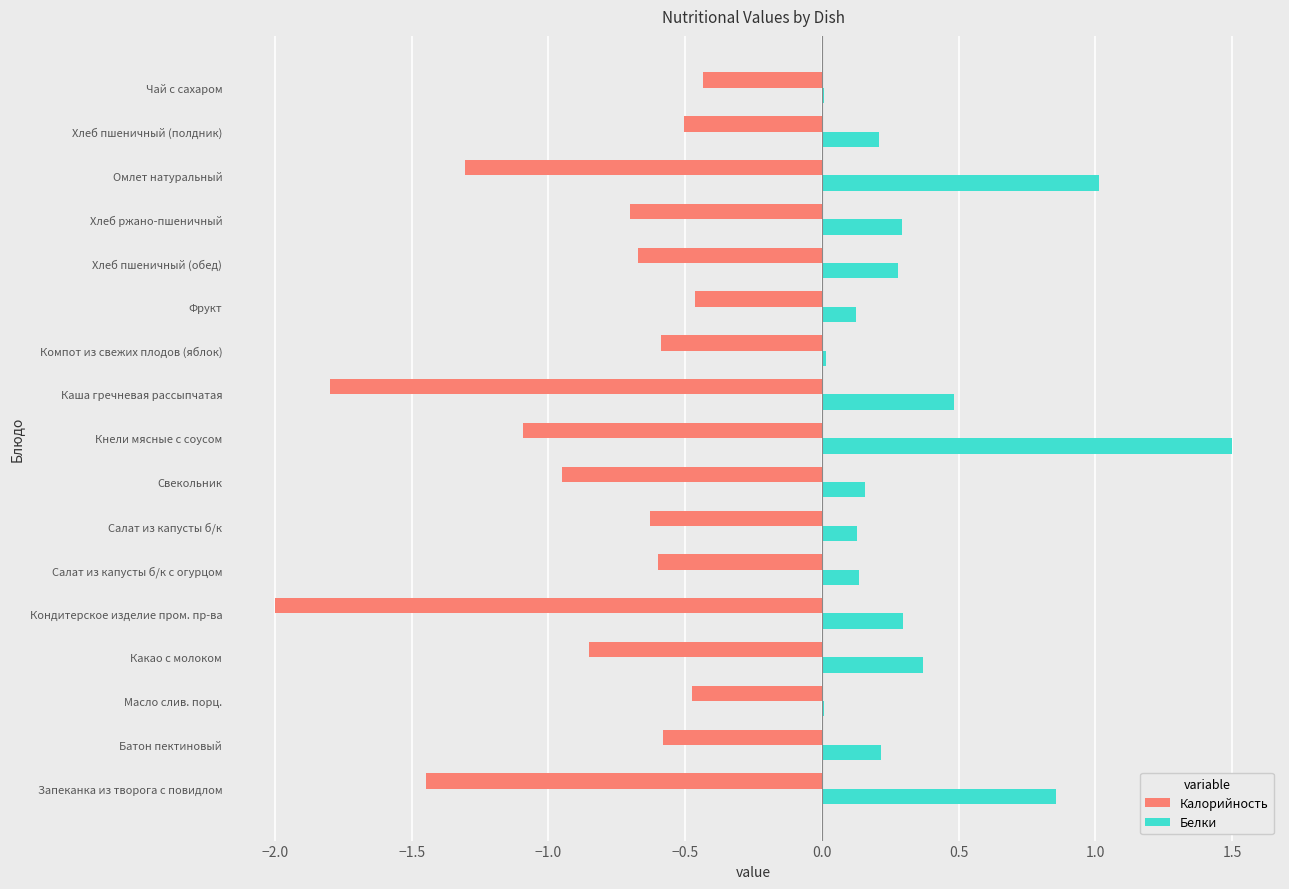

Is the value of Калорийность at Масло слив. порц. greater than the value of Белки at Хлеб пшеничный (полдник)?

No